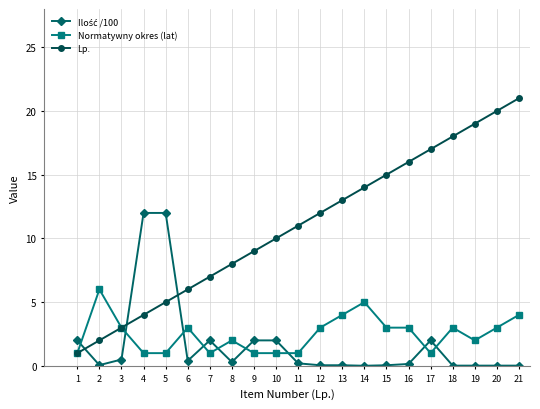

Which series changed the most between 1 and 8?

Lp.